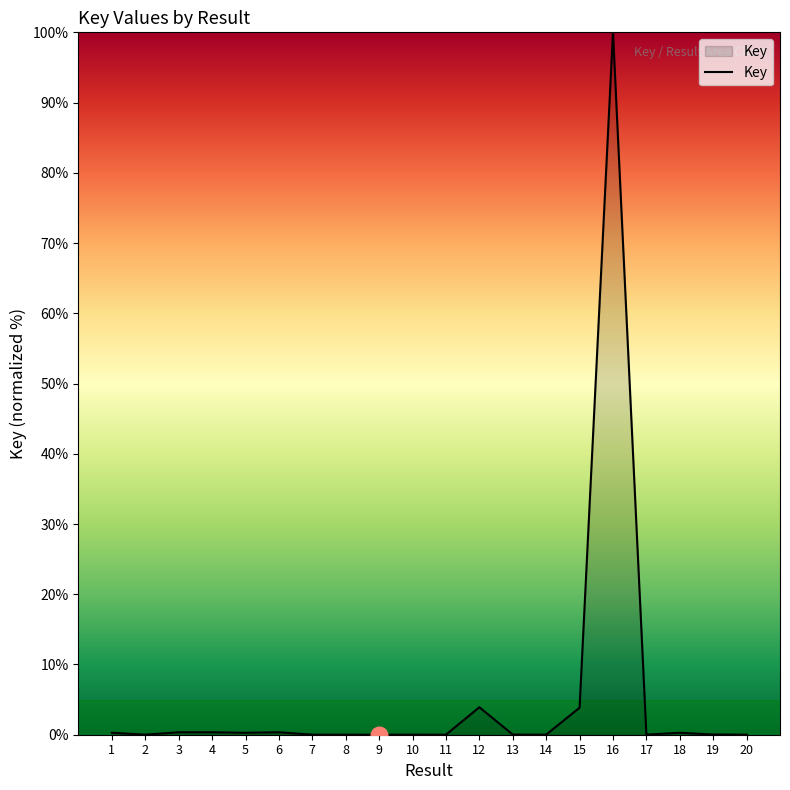

What is the change in value from 13 to 18?

+0.3